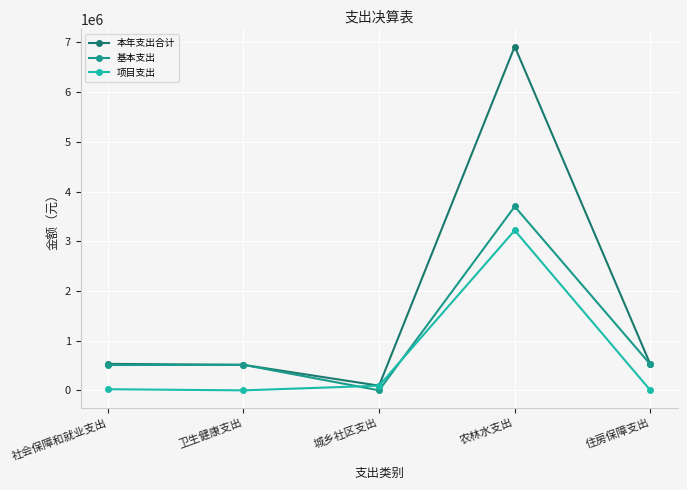

The value of 基本支出 at 农林水支出 is 5834881.6. True or false?

False